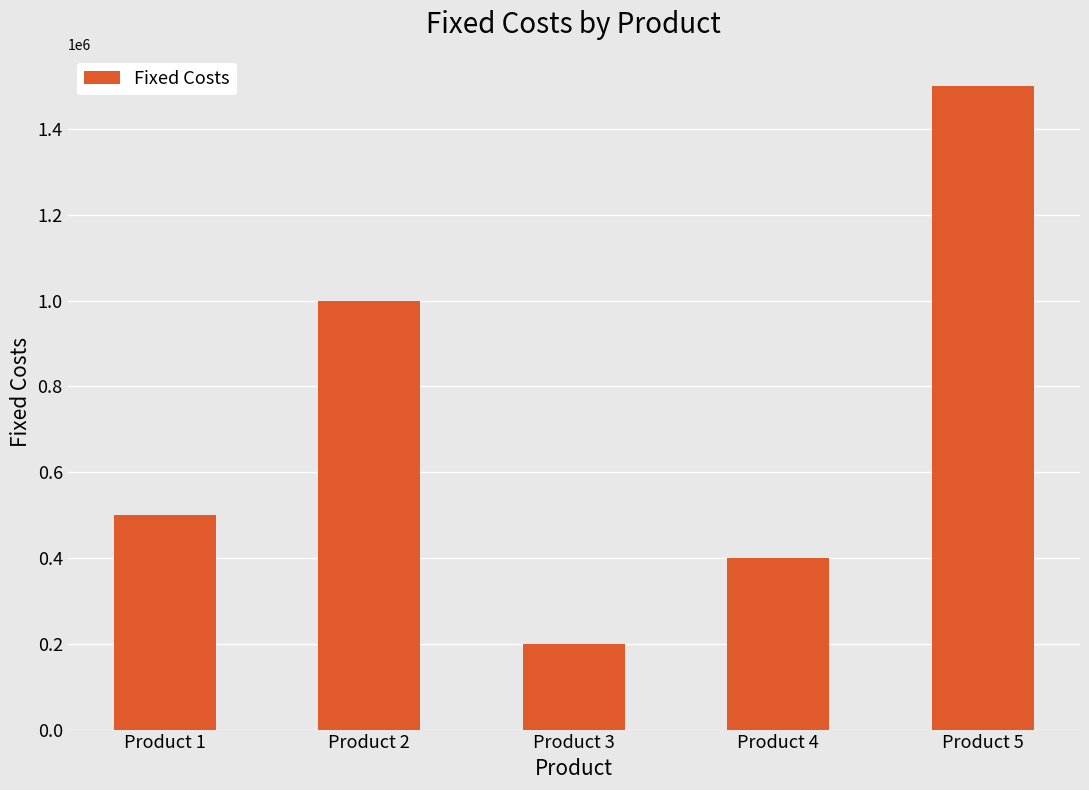

Approximately how many times larger is the value at Product 5 compared to Product 2?

1.5